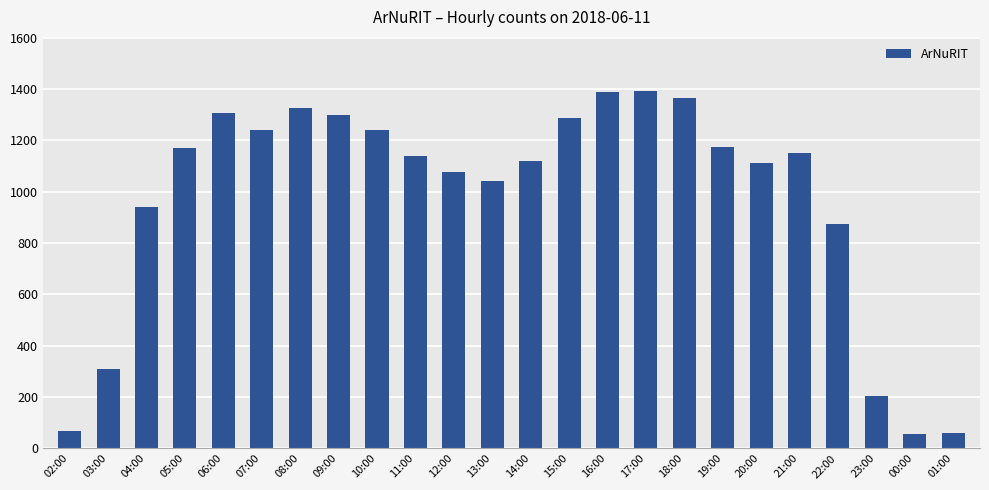

What is the change in value from 04:00 to 12:00?

+135